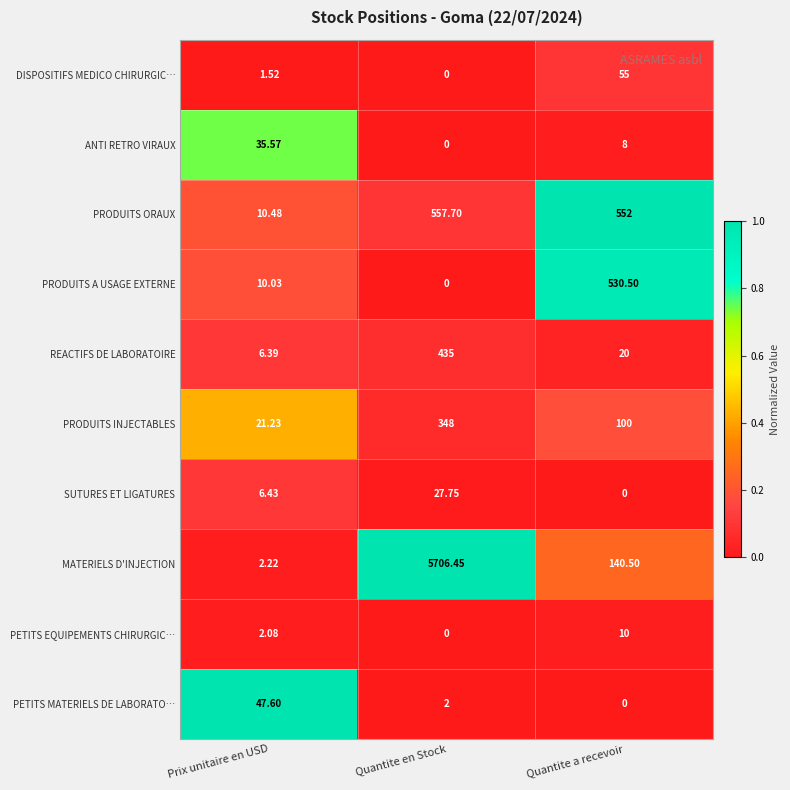

Which series has the largest total across all categories?

MATERIELS D'INJECTION